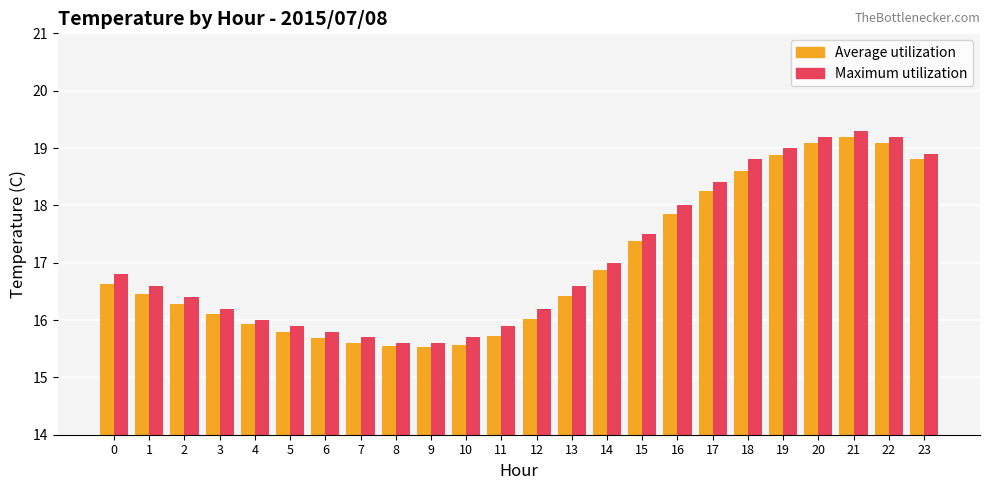

Read the Maximum utilization value at 14.

17.0